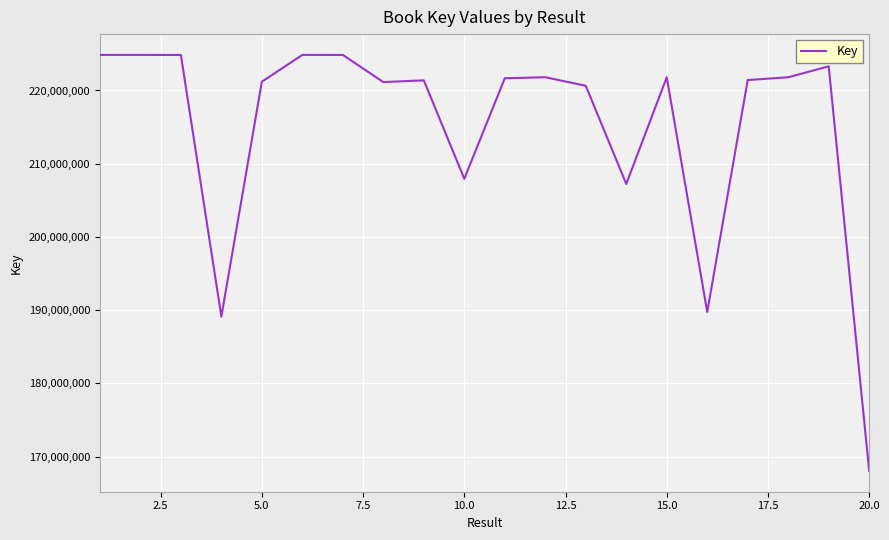

What is the difference between the maximum and minimum values?

56816985